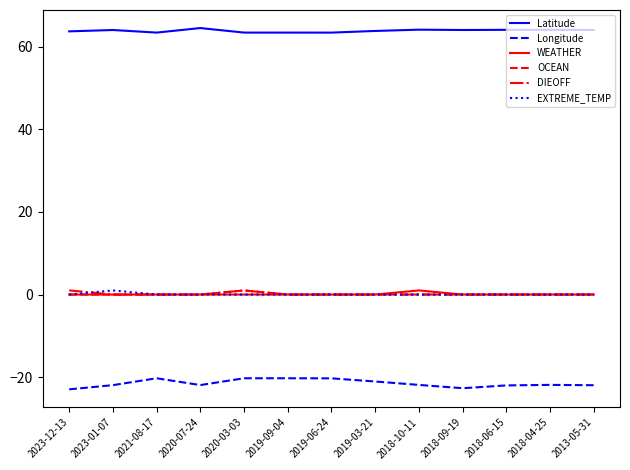

True or false: EXTREME_TEMP and Latitude intersect in this chart.

False